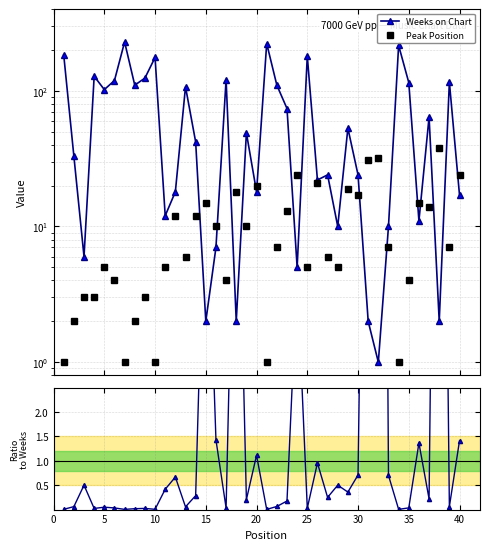

Is this an area chart (filled region under the line)?

No